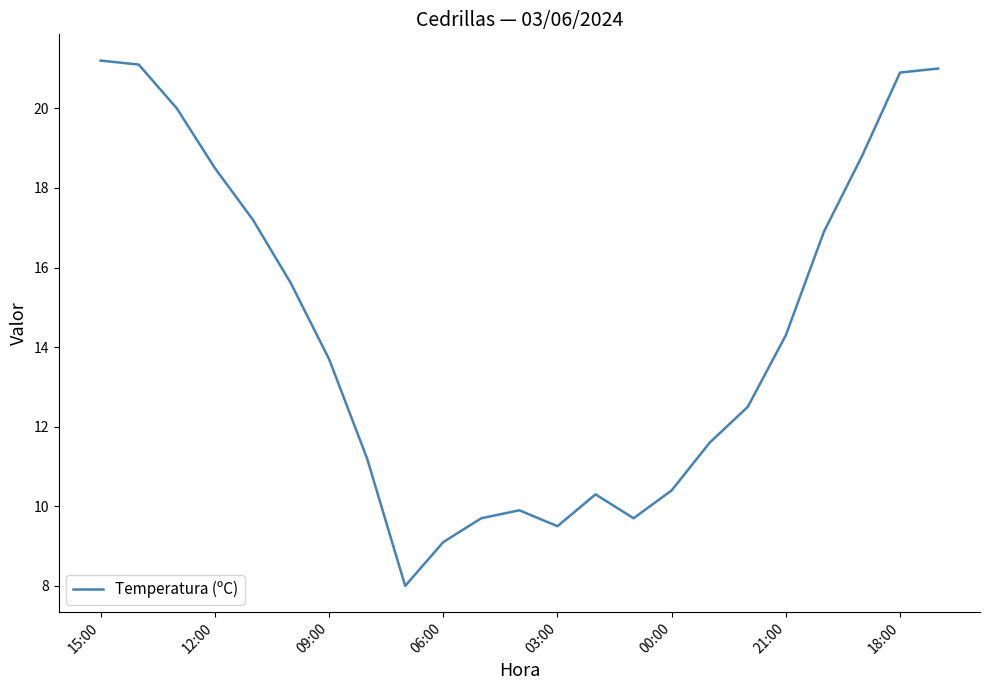

What is the smallest value displayed?

8.0